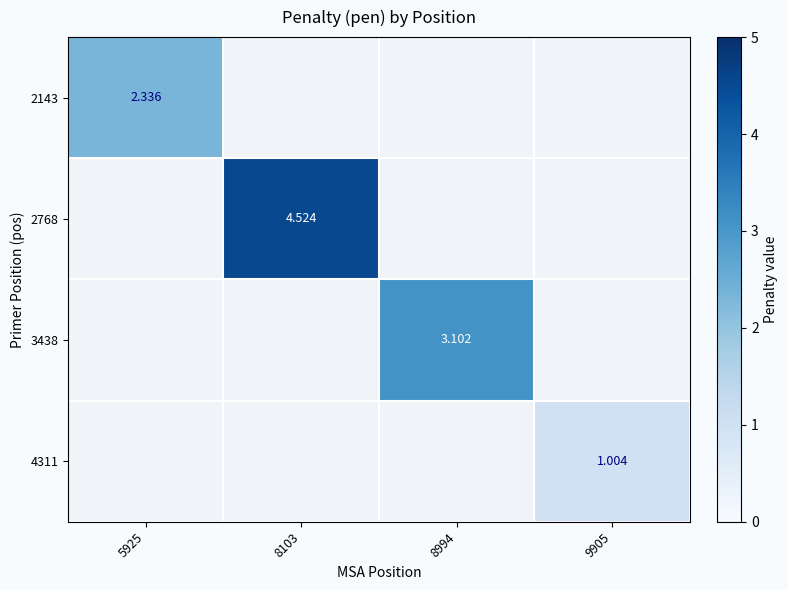

Between 8994 and 8103, which is larger?

8103